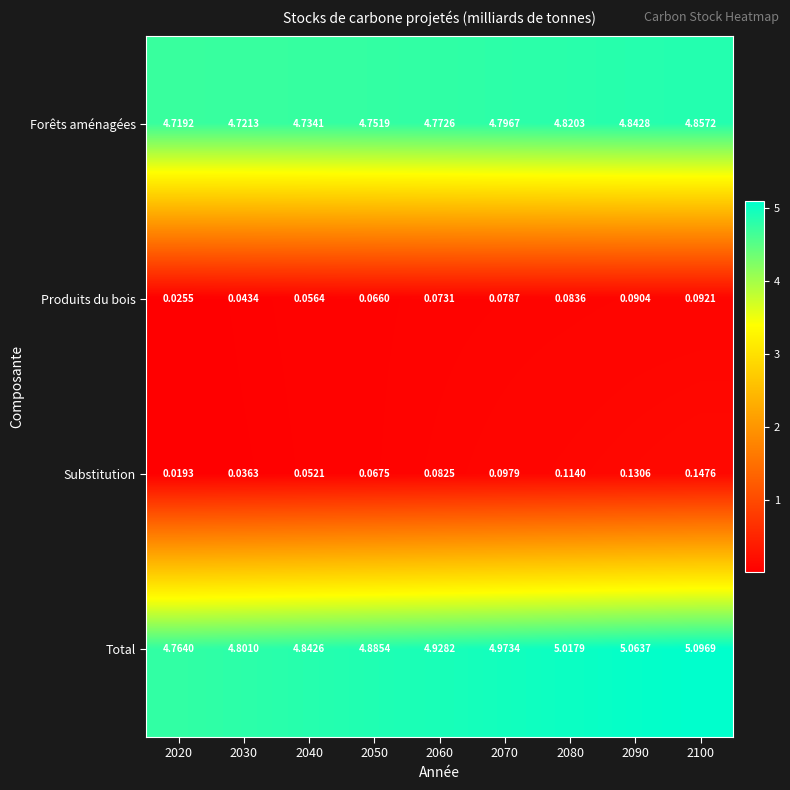

Which series has the widest spread of values?

Total